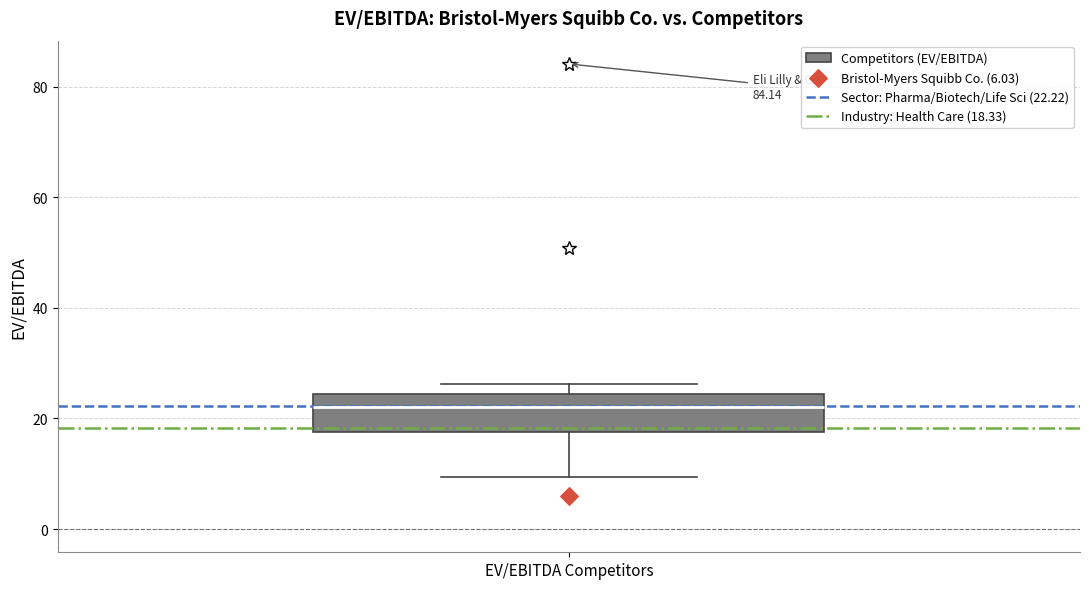

Transcribe this box plot: give where the median line is, the range the box spans, and where the two whiskers end, as read against the y-axis. The values are not printed on the chart, so give them approximately, as read against the axis.

median 22, box 18 to 24, whiskers 10 to 26